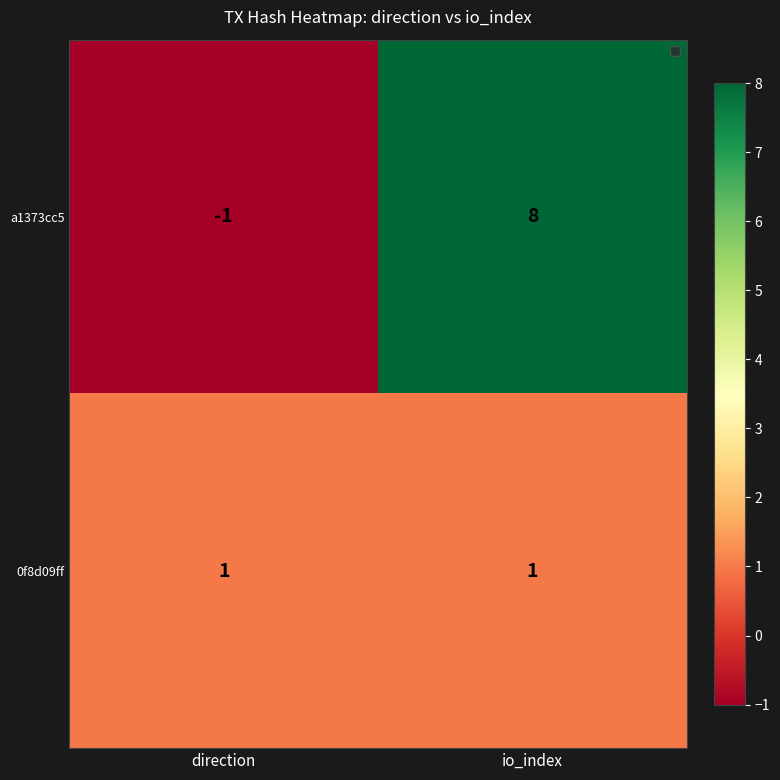

Reading left to right, extract all data points from this chart.

a1373cc5: direction=-1	io_index=8
0f8d09ff: direction=1	io_index=1